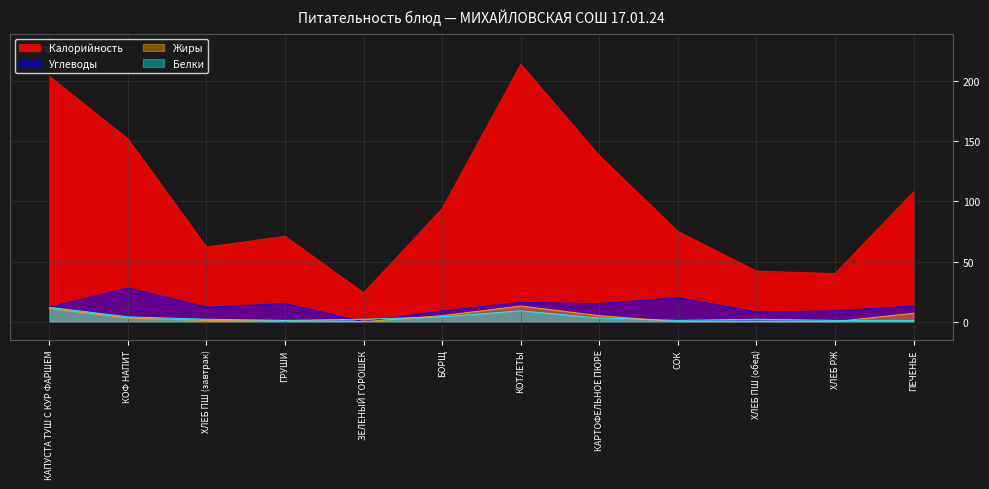

At which category does Углеводы reach its first local valley?

ХЛЕБ ПШ (завтрак)